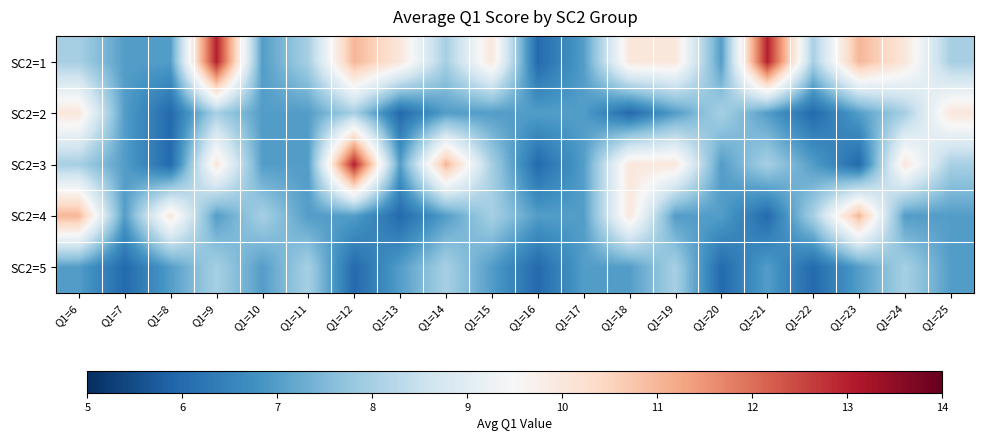

Reading right to left, list all the values displayed in this chart.

SC2=1: Q1=25=8	Q1=24=10	Q1=23=11	Q1=22=8	Q1=21=13	Q1=20=7	Q1=19=10	Q1=18=10	Q1=17=7	Q1=16=6	Q1=15=10	Q1=14=8	Q1=13=10	Q1=12=11	Q1=11=8	Q1=10=7	Q1=9=13	Q1=8=7	Q1=7=7	Q1=6=8
SC2=2: Q1=25=10	Q1=24=8	Q1=23=7	Q1=22=6	Q1=21=7	Q1=20=8	Q1=19=7	Q1=18=6	Q1=17=7	Q1=16=7	Q1=15=7	Q1=14=7	Q1=13=6	Q1=12=8	Q1=11=7	Q1=10=7	Q1=9=8	Q1=8=6	Q1=7=7	Q1=6=10
SC2=3: Q1=25=8	Q1=24=10	Q1=23=6	Q1=22=7	Q1=21=8	Q1=20=7	Q1=19=10	Q1=18=10	Q1=17=7	Q1=16=6	Q1=15=8	Q1=14=11	Q1=13=7	Q1=12=13	Q1=11=7	Q1=10=7	Q1=9=10	Q1=8=6	Q1=7=7	Q1=6=8
SC2=4: Q1=25=7	Q1=24=7	Q1=23=11	Q1=22=8	Q1=21=6	Q1=20=7	Q1=19=7	Q1=18=10	Q1=17=7	Q1=16=7	Q1=15=8	Q1=14=7	Q1=13=6	Q1=12=7	Q1=11=7	Q1=10=8	Q1=9=7	Q1=8=10	Q1=7=7	Q1=6=11
SC2=5: Q1=25=7	Q1=24=8	Q1=23=7	Q1=22=6	Q1=21=7	Q1=20=6	Q1=19=8	Q1=18=7	Q1=17=7	Q1=16=6	Q1=15=7	Q1=14=8	Q1=13=7	Q1=12=6	Q1=11=8	Q1=10=7	Q1=9=8	Q1=8=7	Q1=7=6	Q1=6=7